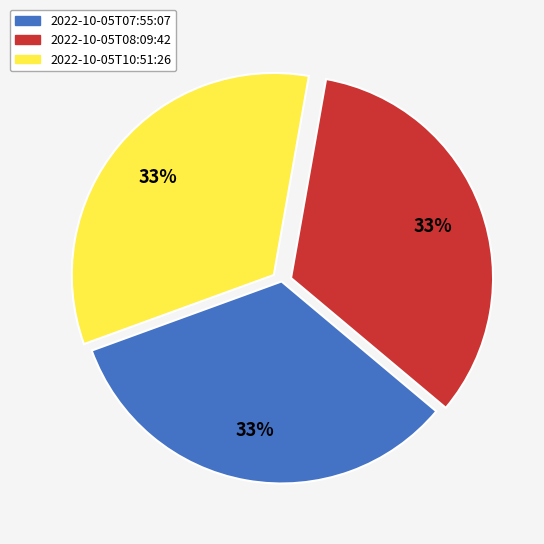

To the nearest percent, what portion does 2022-10-05T07:55:07 represent?

33%